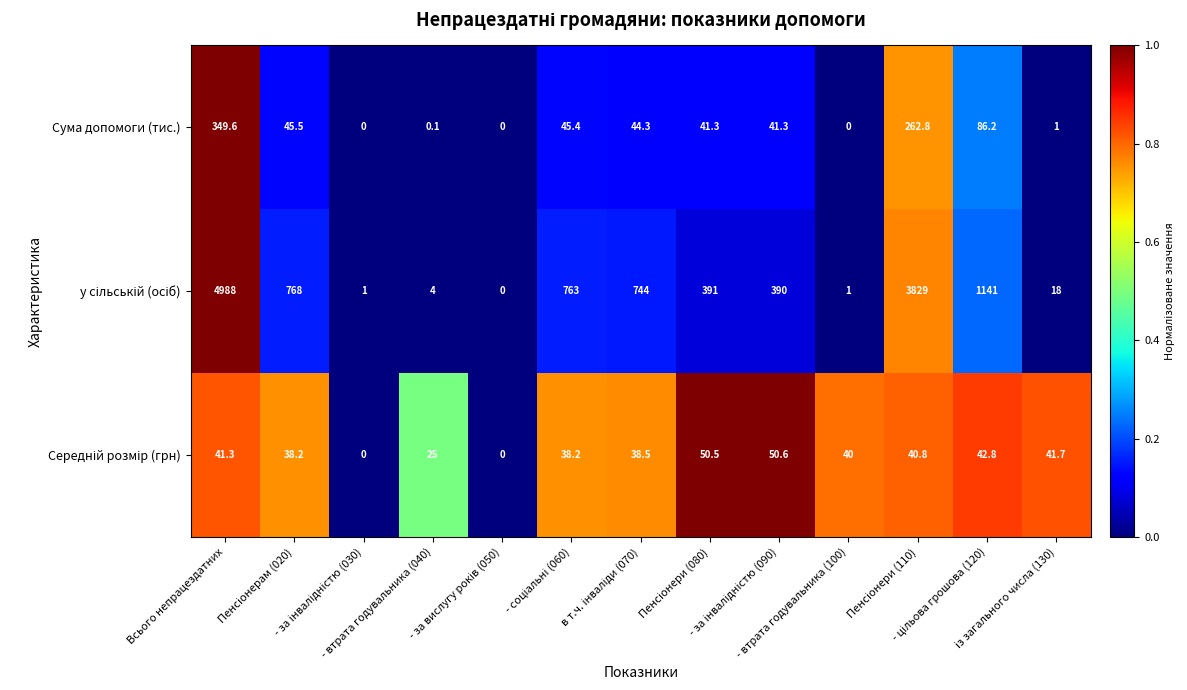

What is the highest value of the Сума допомоги (тис.) series?

349.6